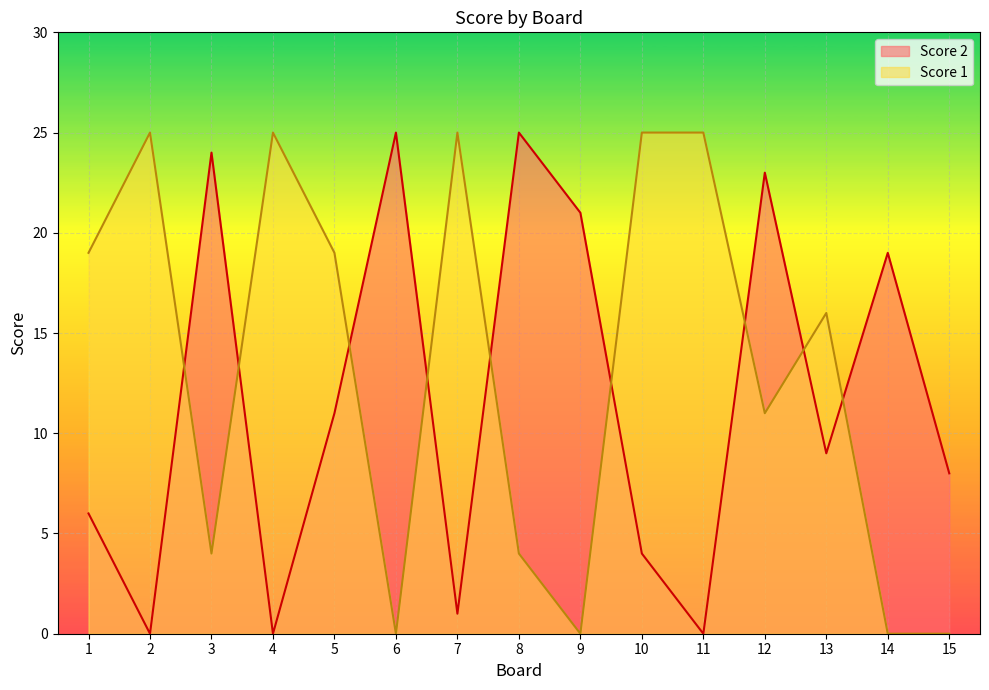

What is the sum of all Score 2 values?

176